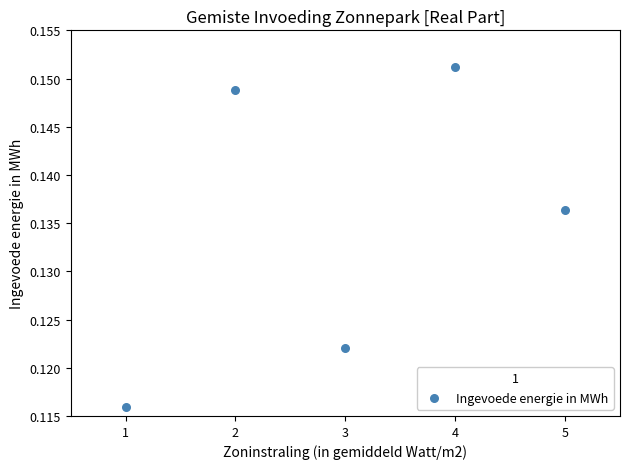

What is the range of X values (max minus min)?

4.0